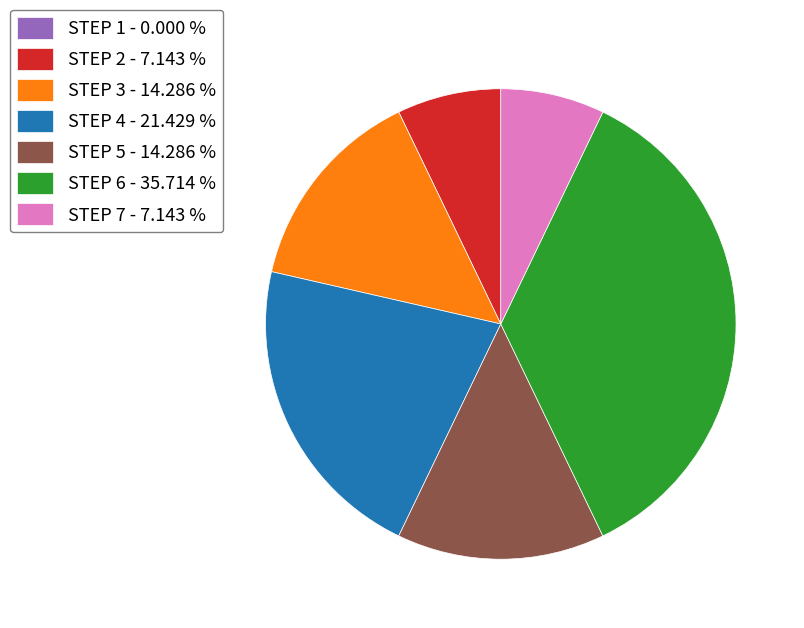

Do STEP 3 - 14.286 % and STEP 2 - 7.143 % together represent more than half of the pie?

No